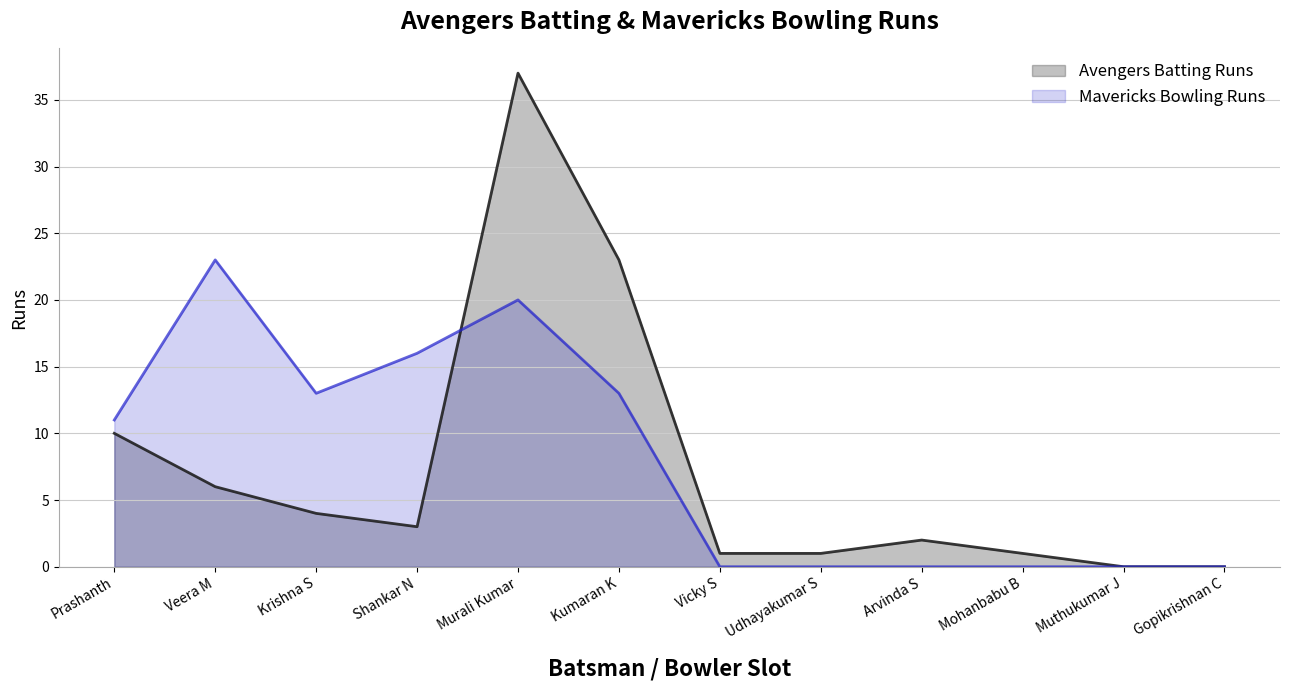

What is the difference between the maximum and second lowest values in the Avengers Batting Runs series?

37